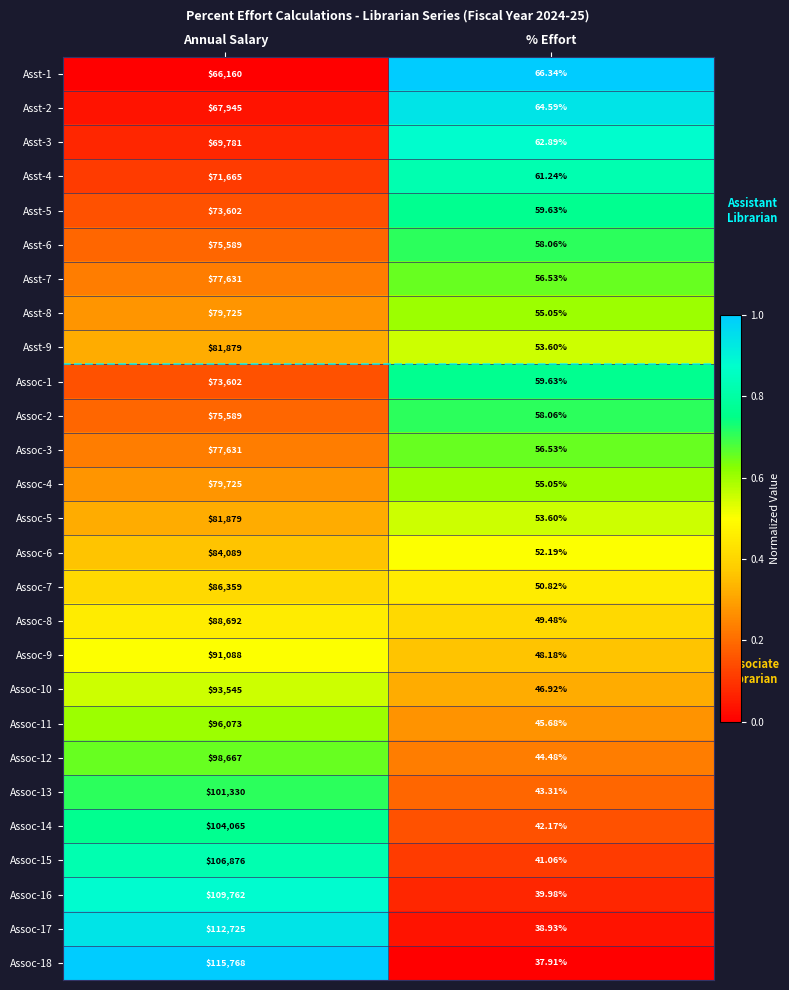

Is the value of Asst-5 at % Effort greater than the value of Assoc-10 at % Effort?

Yes